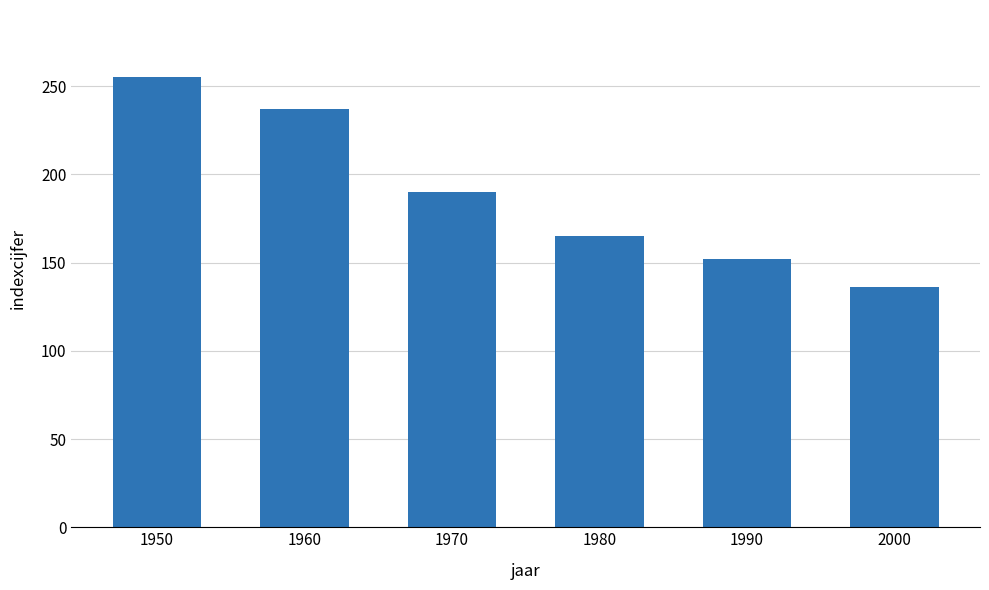

Reading right to left, list all the values displayed in this chart.

2000=136	1990=152	1980=165	1970=190	1960=237	1950=255